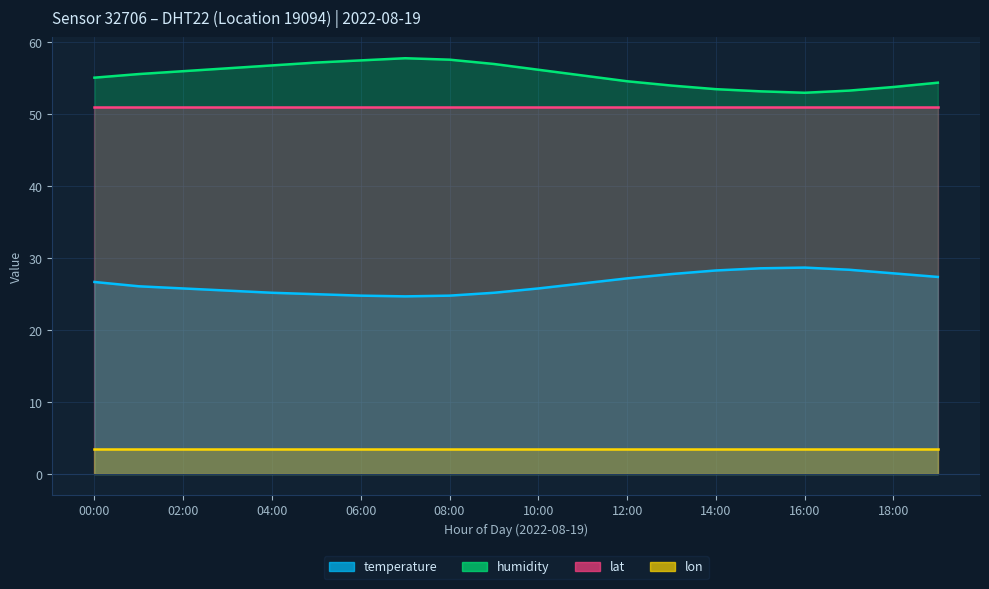

At which category is the sum across all series the highest?

07:00